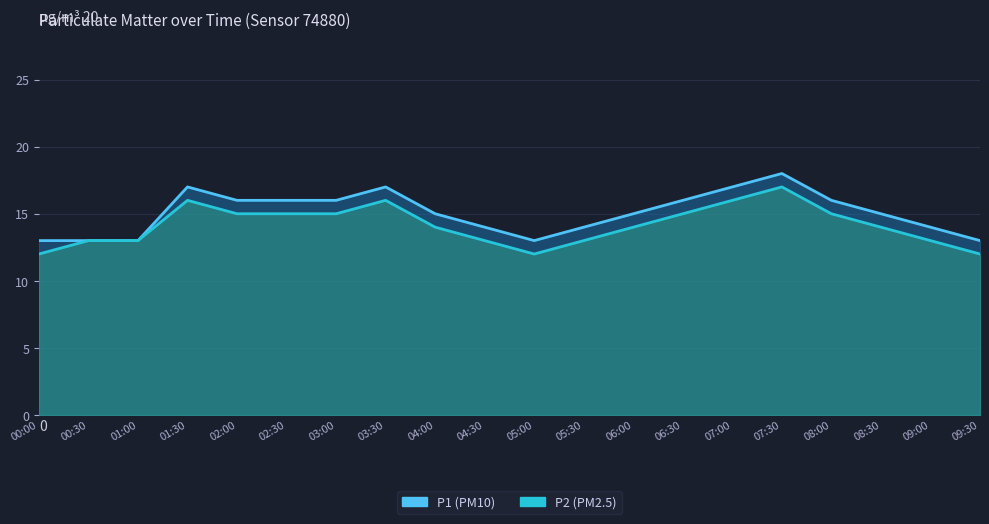

What position from the left is 03:30?

8